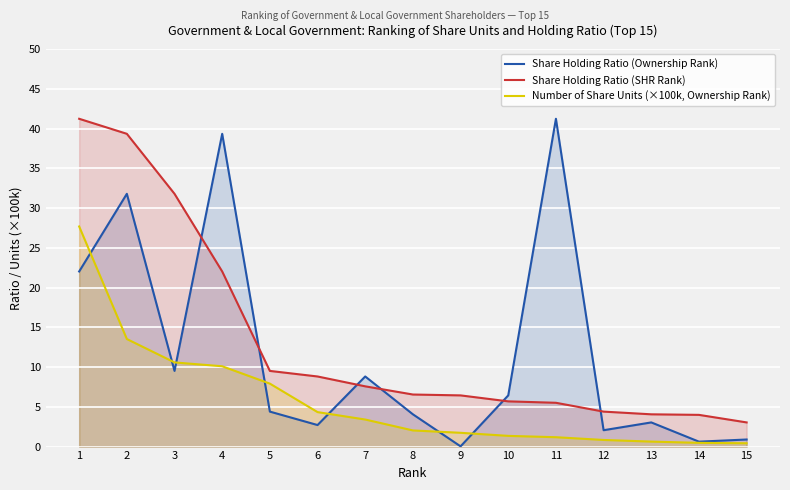

Is the value of Number of Share Units (×100k, Ownership Rank) at 8 greater than the value of Share Holding Ratio (SHR Rank) at 2?

No